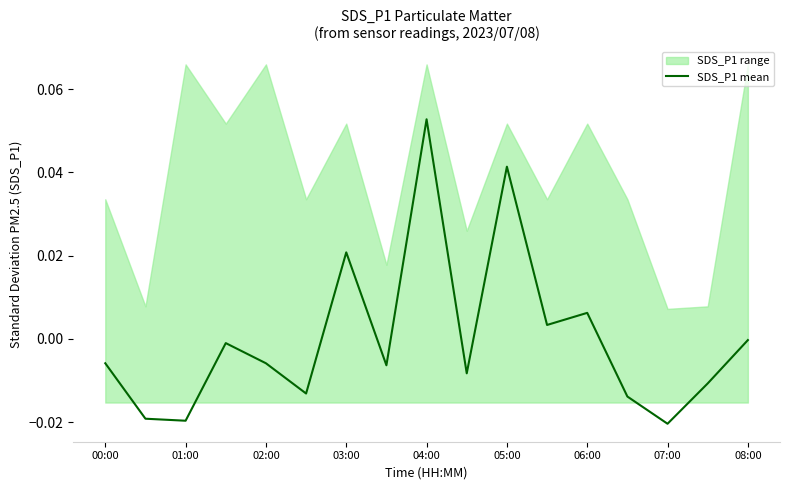

How many negative values are there?

12